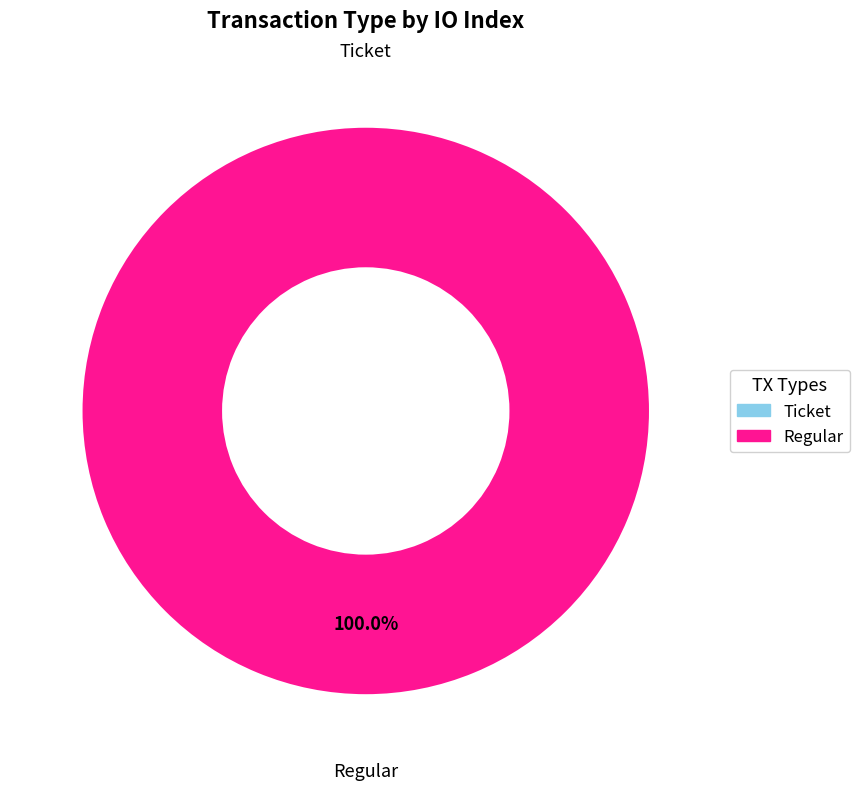

Which category has the biggest portion of the pie?

Regular (io_index=9)